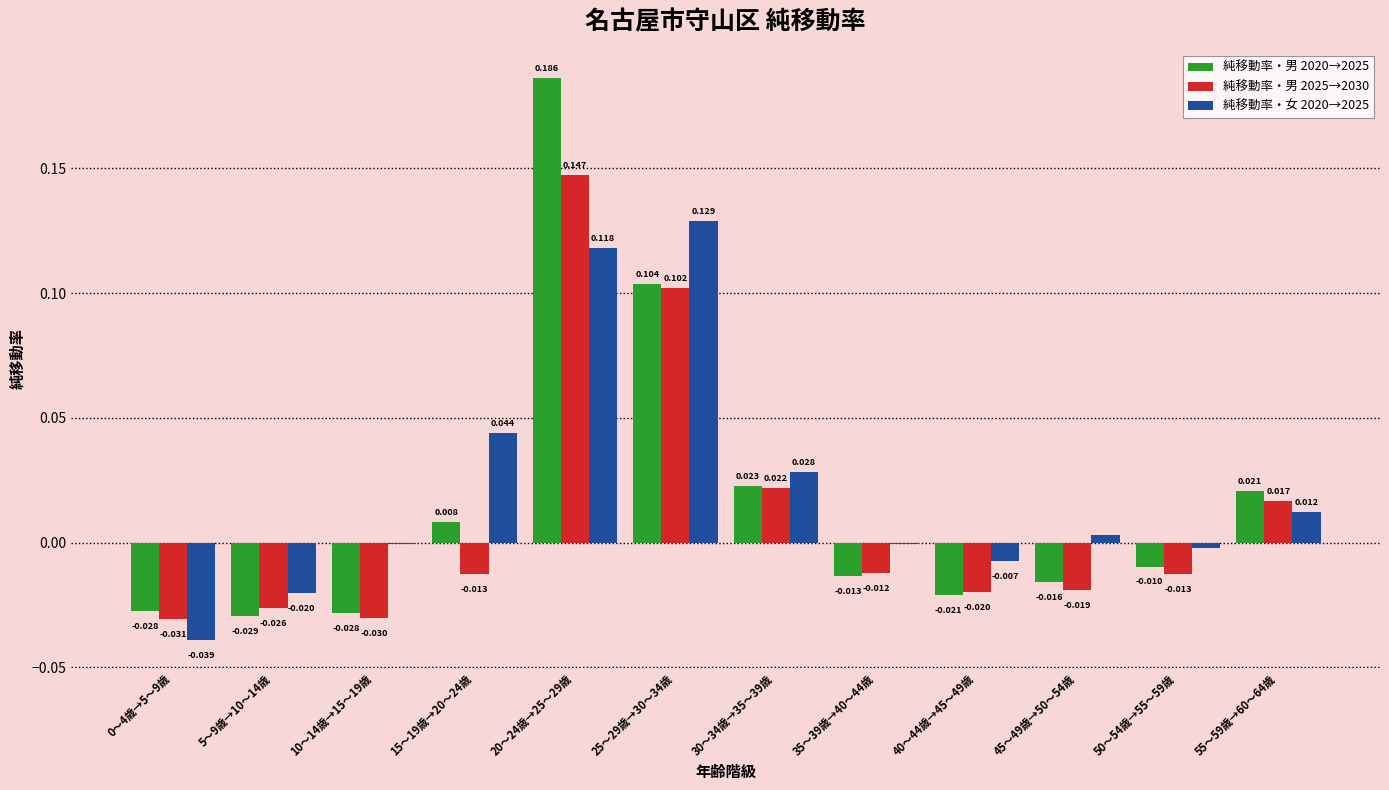

How many series are shown in this chart?

3